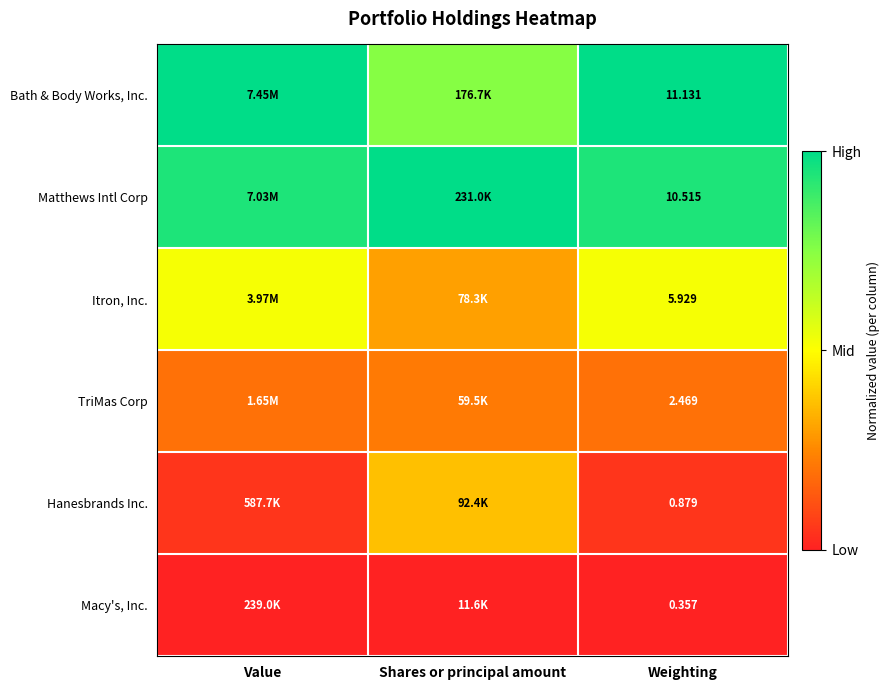

Rank the series at Weighting from highest to lowest value.

Bath & Body Works, Inc., Matthews Intl Corp, Itron, Inc., TriMas Corp, Hanesbrands Inc., Macy's, Inc.